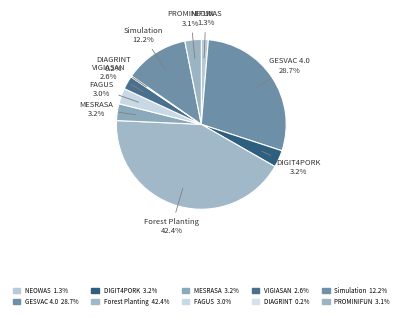

True or false: Forest Planting accounts for 36% of the total.

False